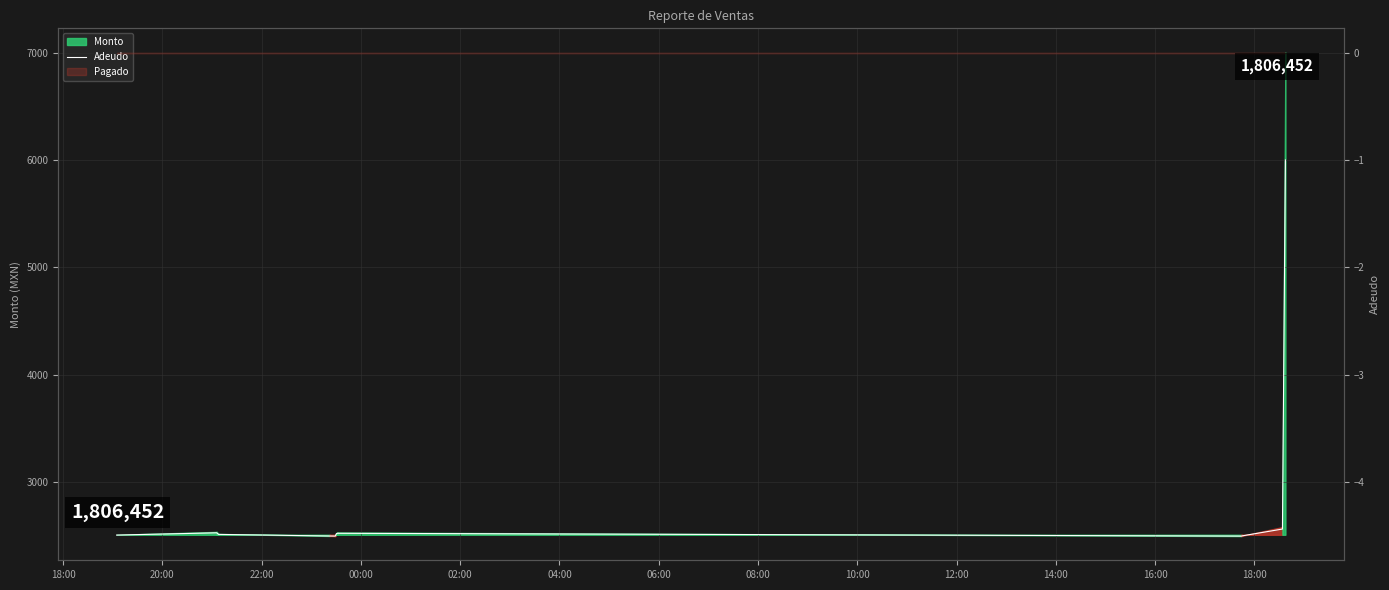

What is the difference between the maximum and second lowest values?

3.5